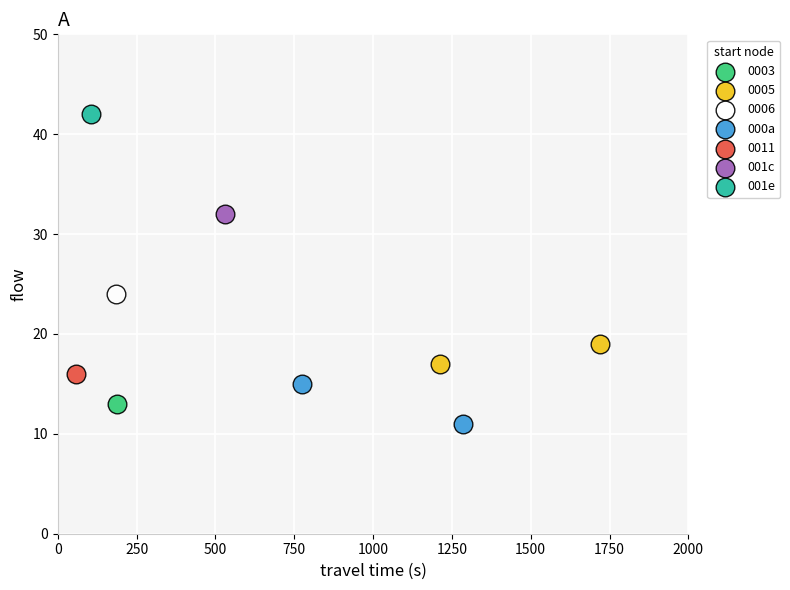

What are all the series names shown in the legend?

0003, 0005, 0006, 000a, 0011, 001c, 001e